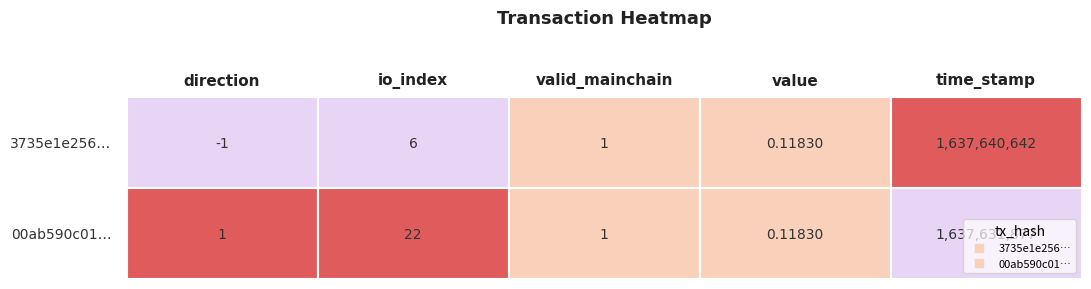

What is the total value across all series at value?

0.2